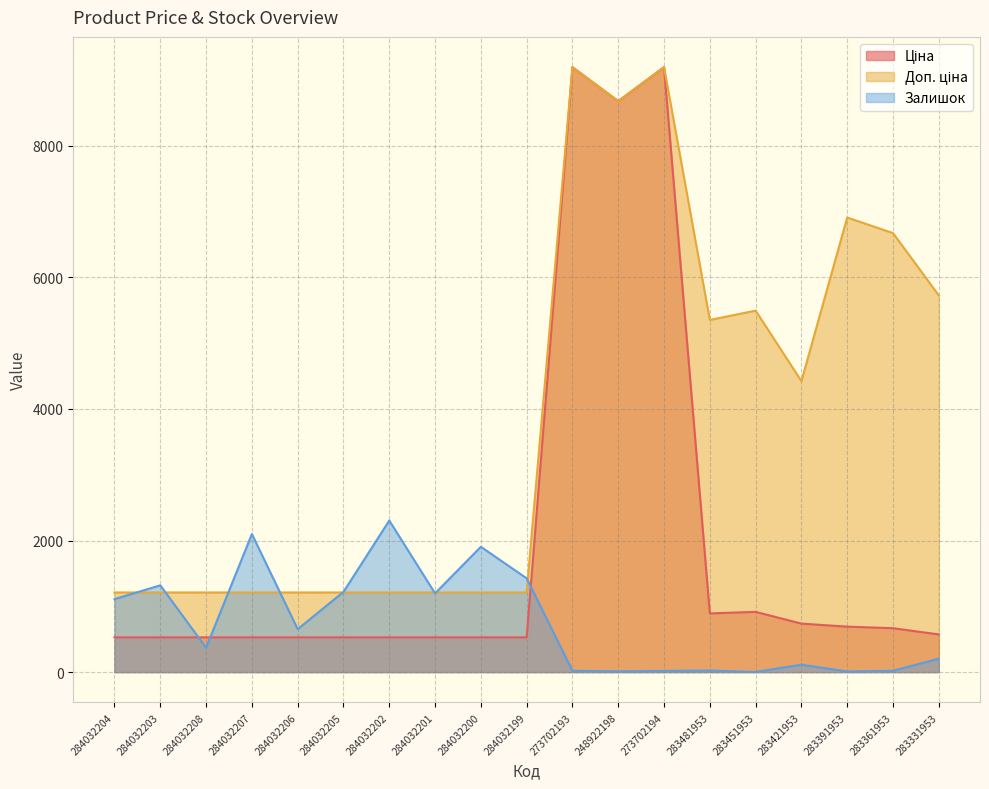

Reading left to right, extract all data points from this chart.

Ціна: 284032204=528.2	284032203=528.2	284032208=528.2	284032207=528.2	284032206=528.2	284032205=528.2	284032202=528.2	284032201=528.2	284032200=528.2	284032199=528.2	273702193=9196.3	248922198=8679.5	273702194=9196.3	283481953=892.2	283451953=915.8	283421953=737.2	283391953=691.0	283361953=667.4	283331953=572.7
Доп. ціна: 284032204=1210.7	284032203=1210.7	284032208=1210.7	284032207=1210.7	284032206=1210.7	284032205=1210.7	284032202=1210.7	284032201=1210.7	284032200=1210.7	284032199=1210.7	273702193=9196.3	248922198=8679.5	273702194=9196.3	283481953=5353.1	283451953=5495.0	283421953=4423.0	283391953=6910.3	283361953=6673.6	283331953=5727.0
Залишок: 284032204=1110.0	284032203=1319.0	284032208=371.0	284032207=2099.0	284032206=653.0	284032205=1219.0	284032202=2304.0	284032201=1197.0	284032200=1905.0	284032199=1426.0	273702193=20.0	248922198=11.0	273702194=18.0	283481953=24.0	283451953=2.0	283421953=113.0	283391953=9.0	283361953=20.0	283331953=205.0